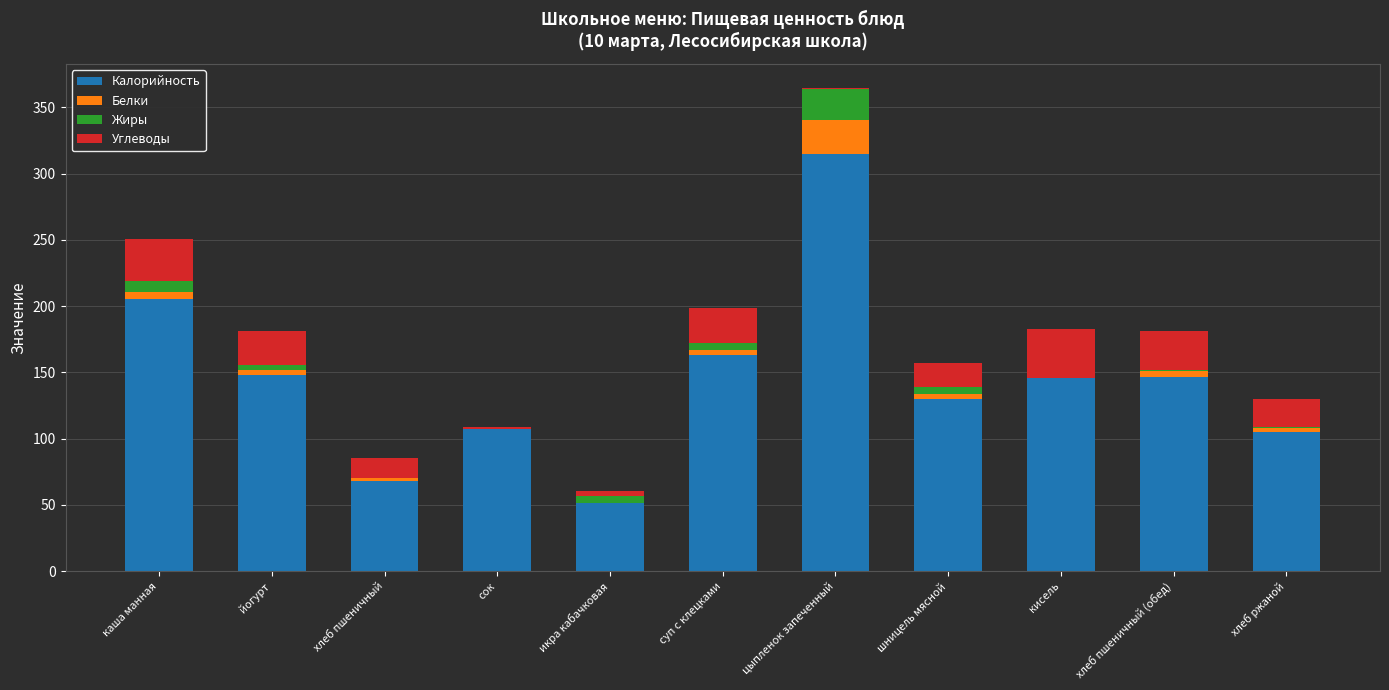

The value of Калорийность at хлеб пшеничный is 88.7. True or false?

False